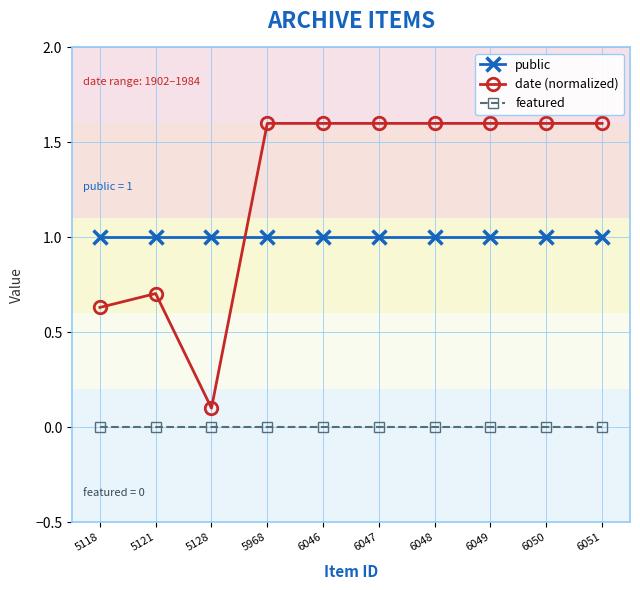

At which category does date (normalized) reach its first local valley?

5128